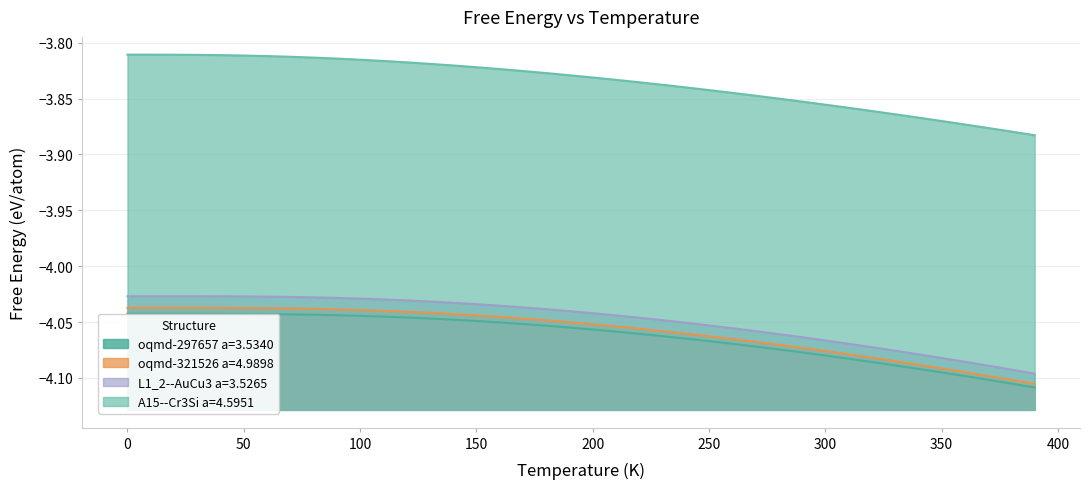

How many data points does each series have?

40